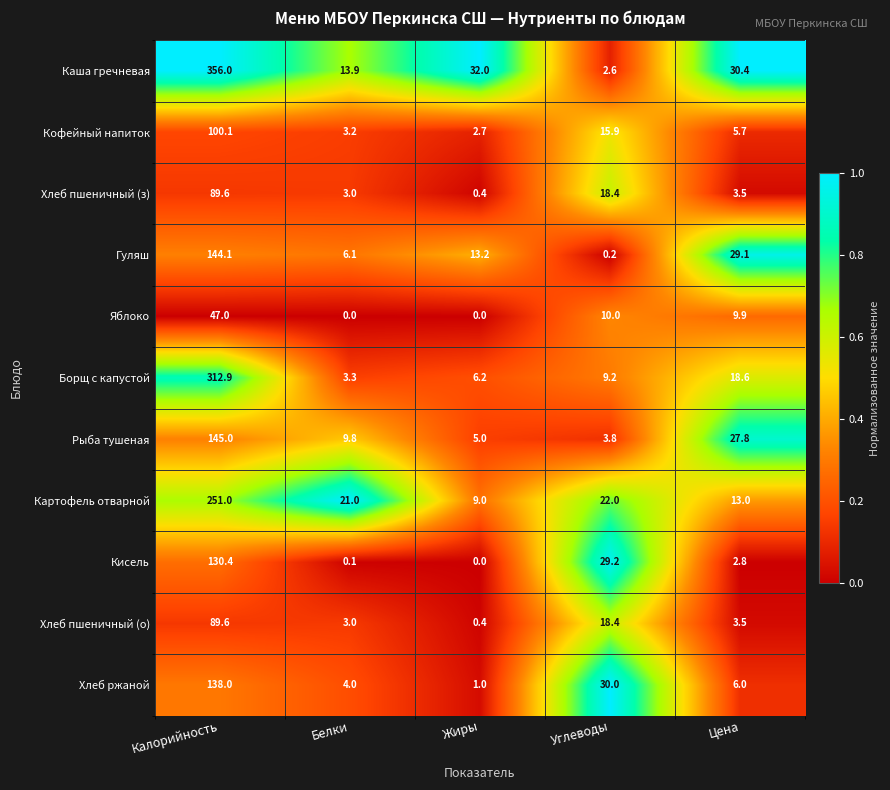

Which series changed the most between Белки and Углеводы?

Кисель